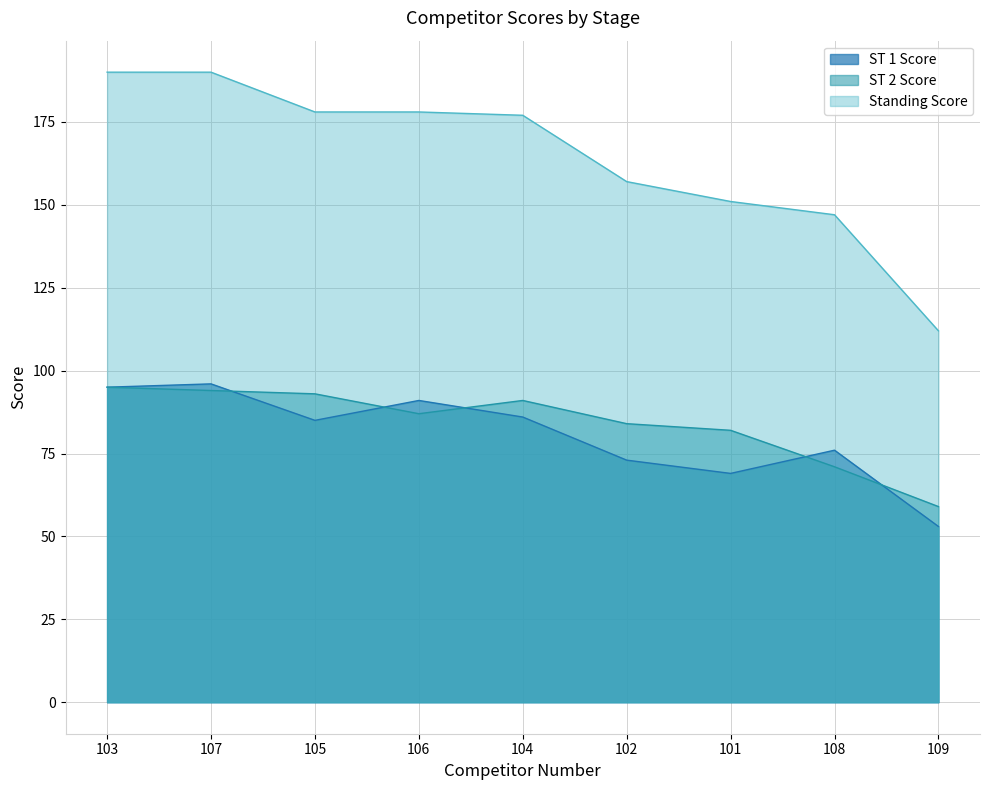

True or false: ST 1 Score and ST 2 Score cross at least once.

True